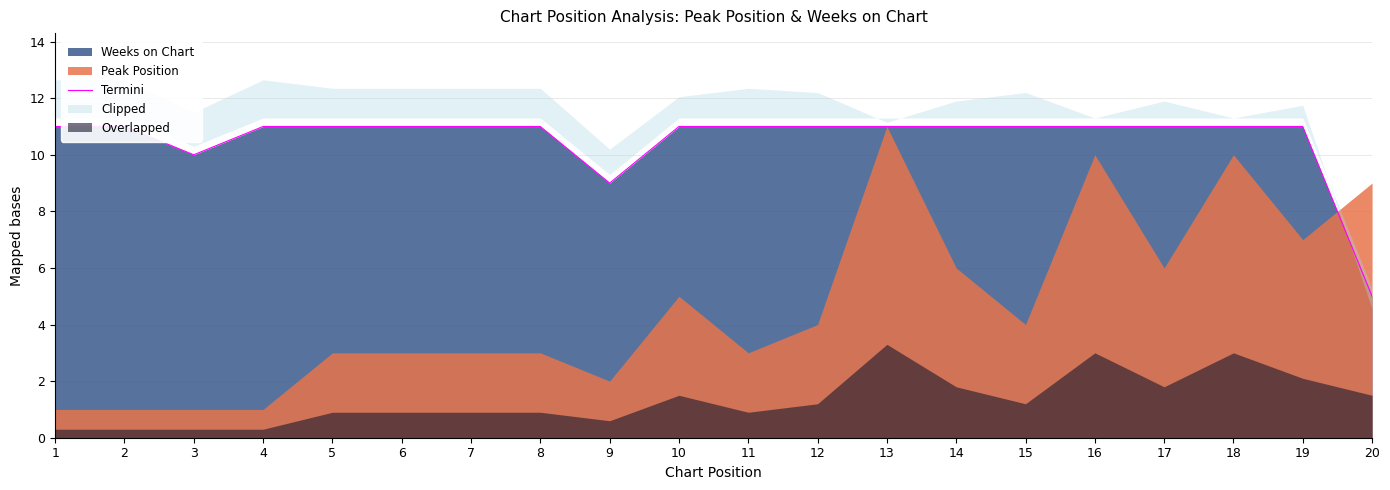

True or false: the data shows 11 at 13.

True